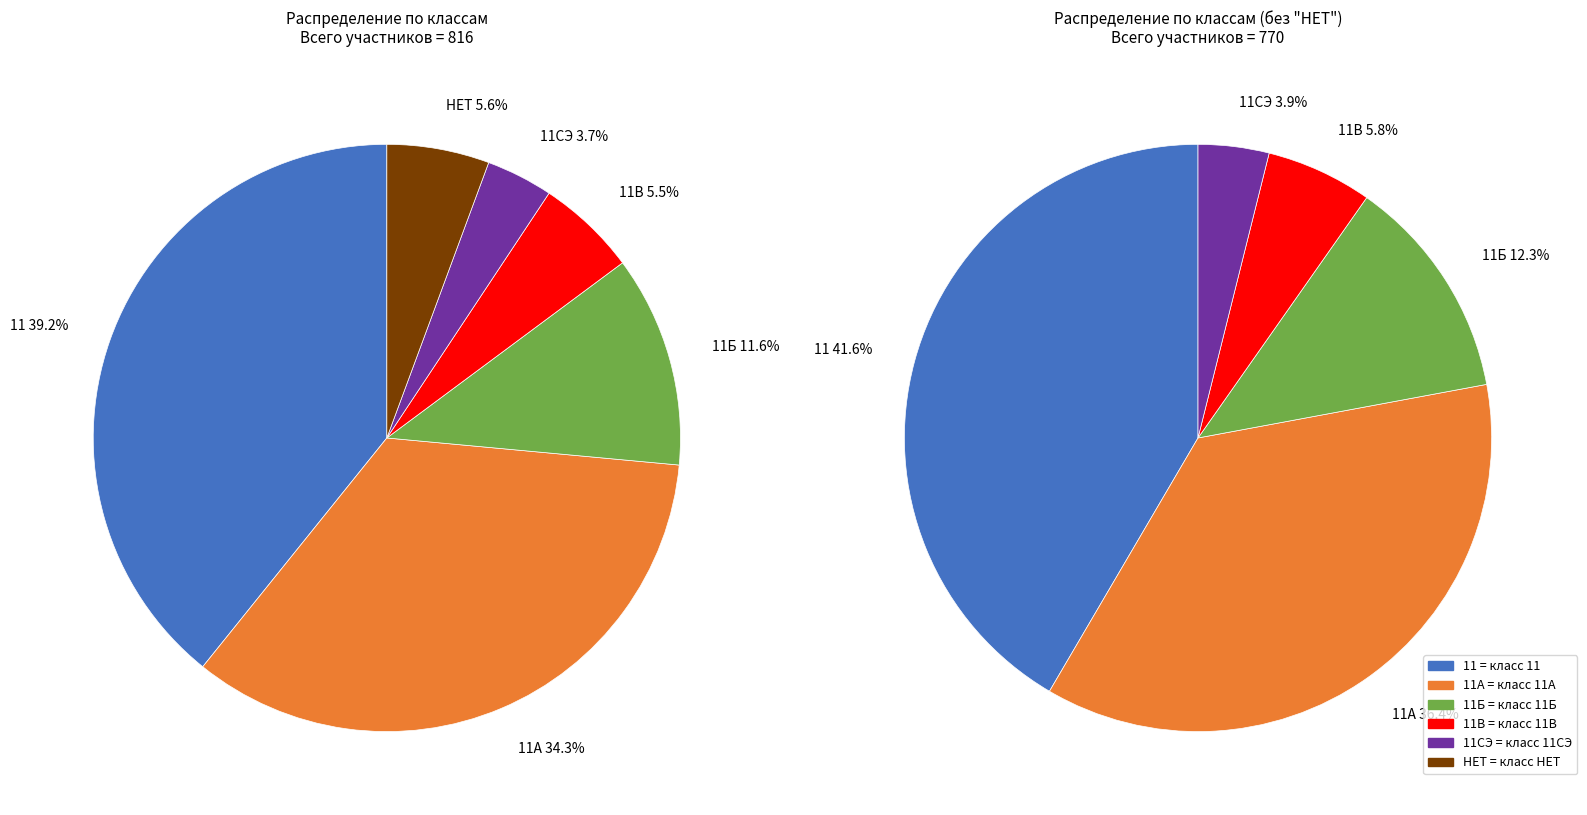

What is the smallest slice in the pie chart?

11СЭ